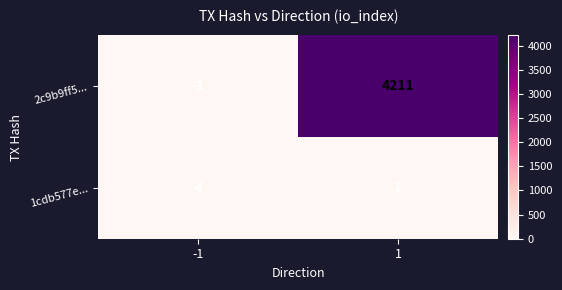

Rank the series by their average value, from lowest to highest.

1cdb577e..., 2c9b9ff5...